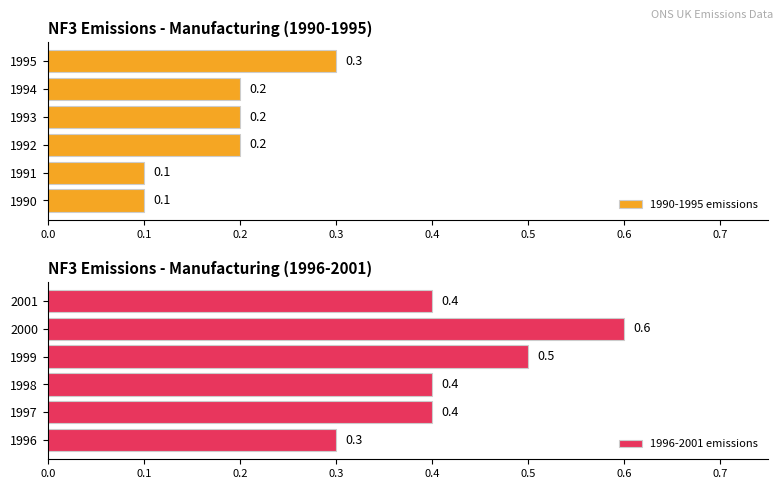

True or false: 1990-1995 emissions has a value of 0.2 at 1992.

True